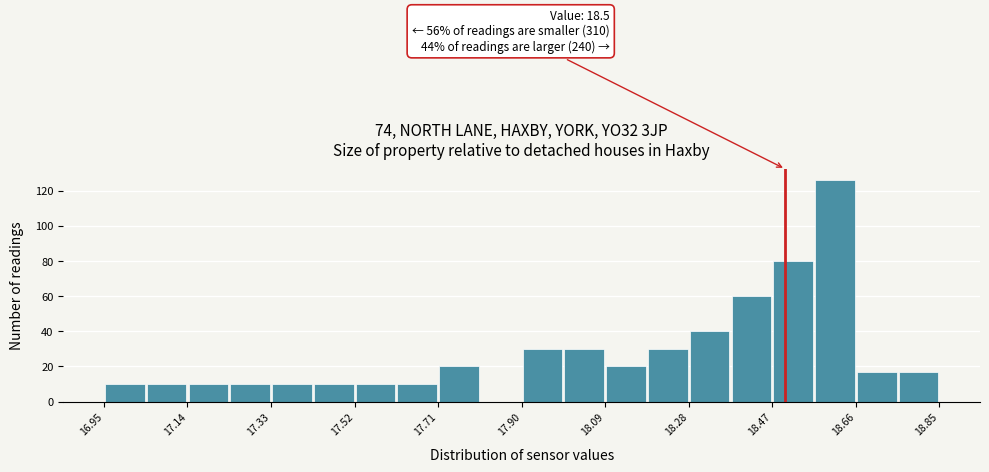

Over which range of the x-axis is the bar tallest?

18.565 to 18.660